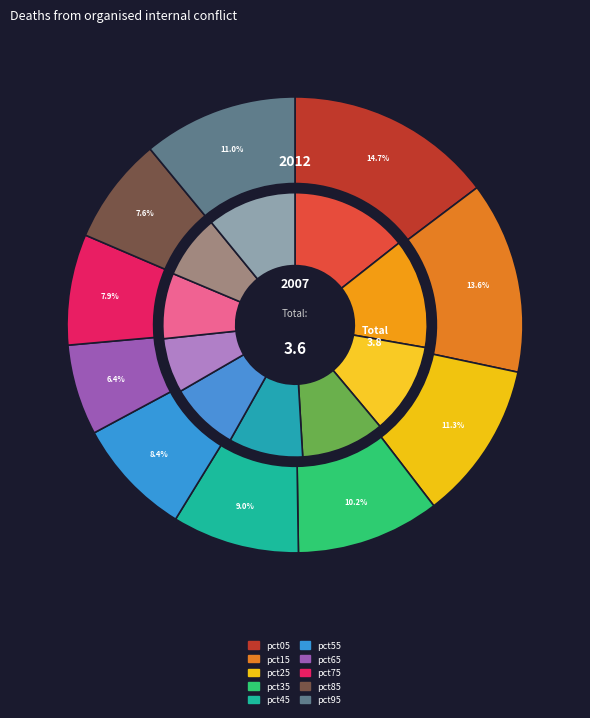

To the nearest percent, what is the average slice percentage?

10%